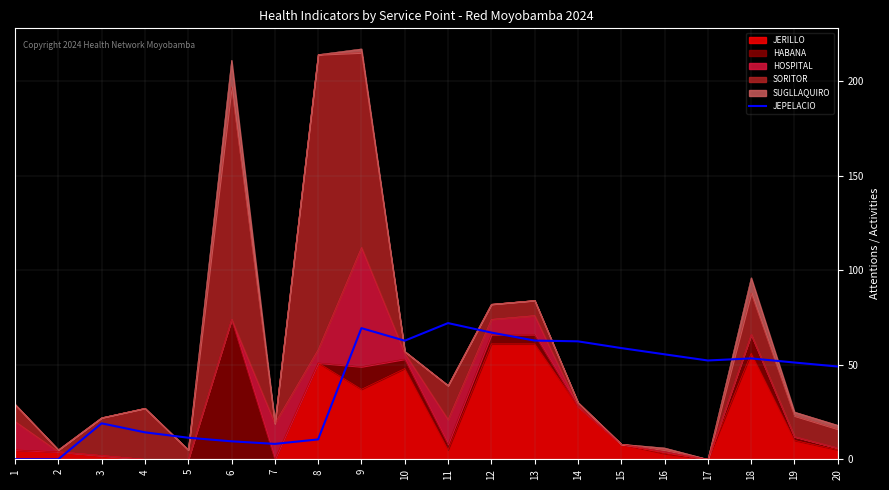

What is the value of the 11th point from the left?

72.0